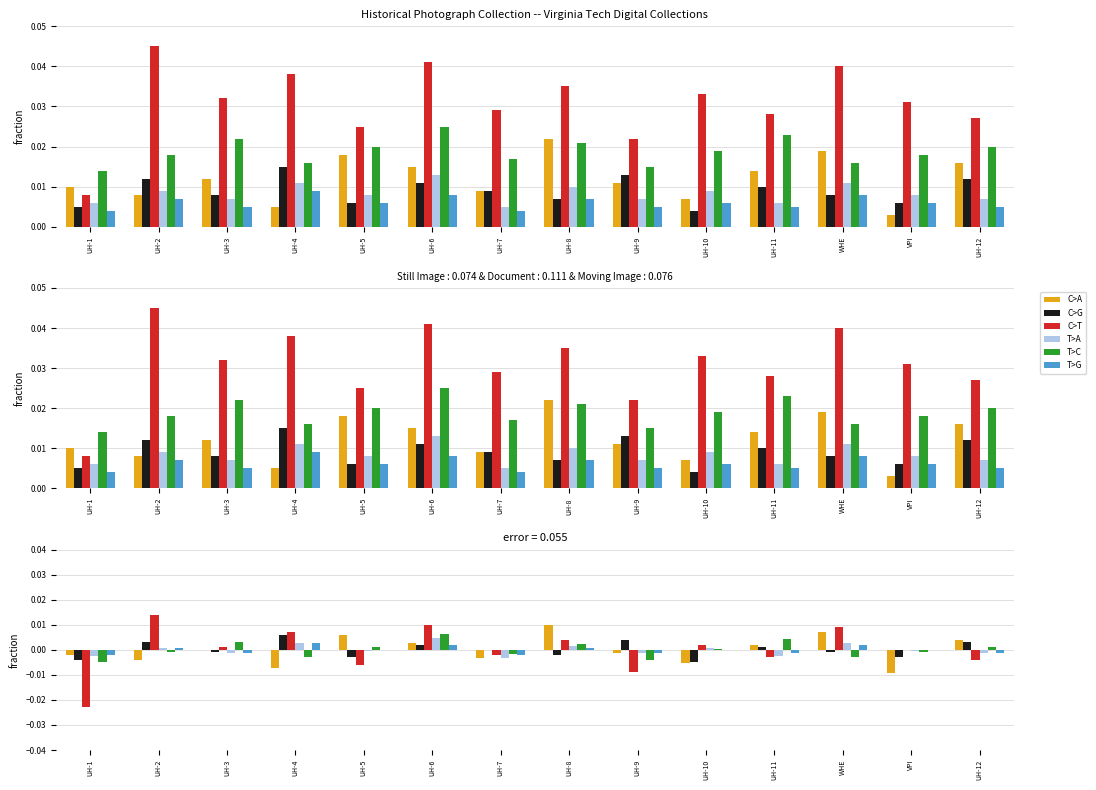

At which category is the sum across all series the highest?

UH-6